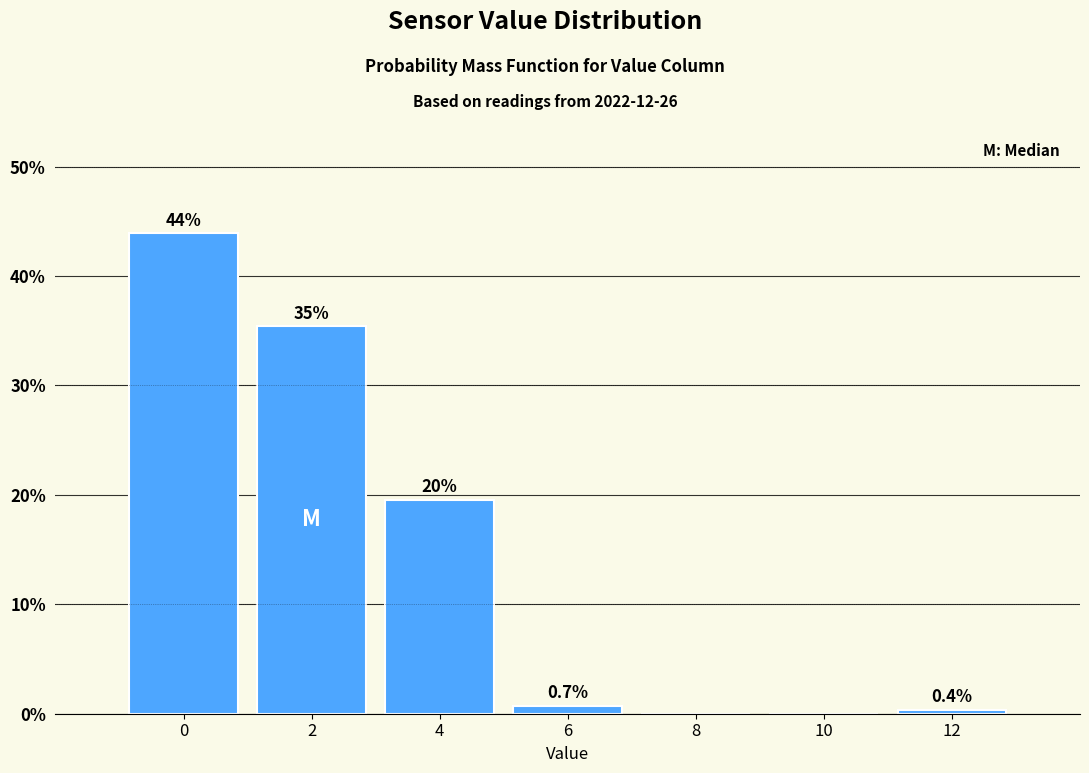

Reading right to left, list all the values displayed in this chart.

12=0.4	10=0.0	8=0.0	6=0.7	4=19.6	2=35.4	0=43.9